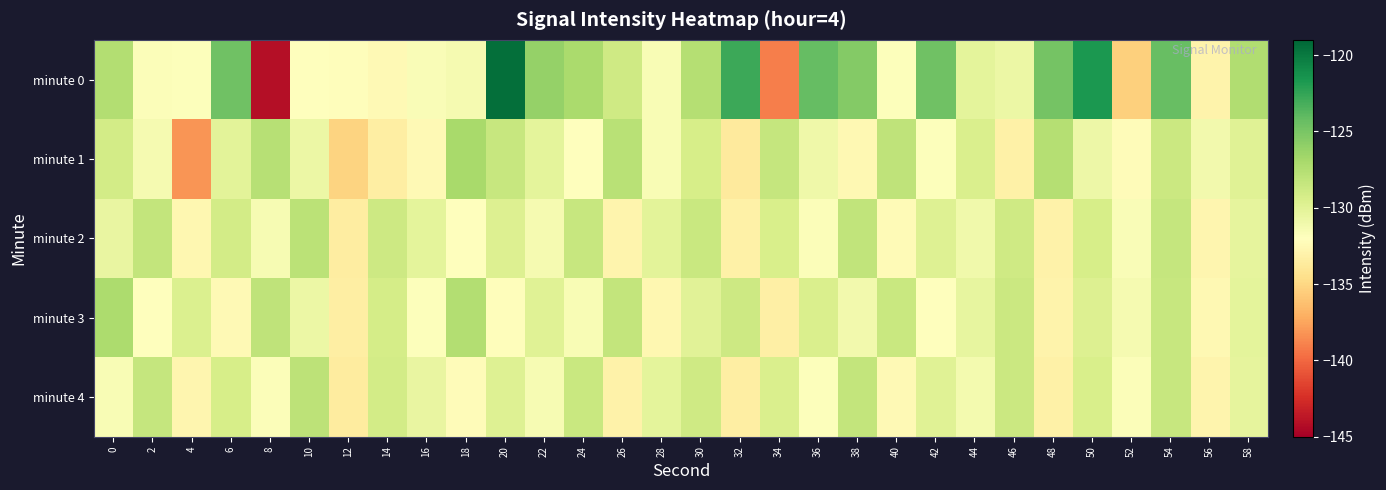

At which category is the sum across all series the highest?

54